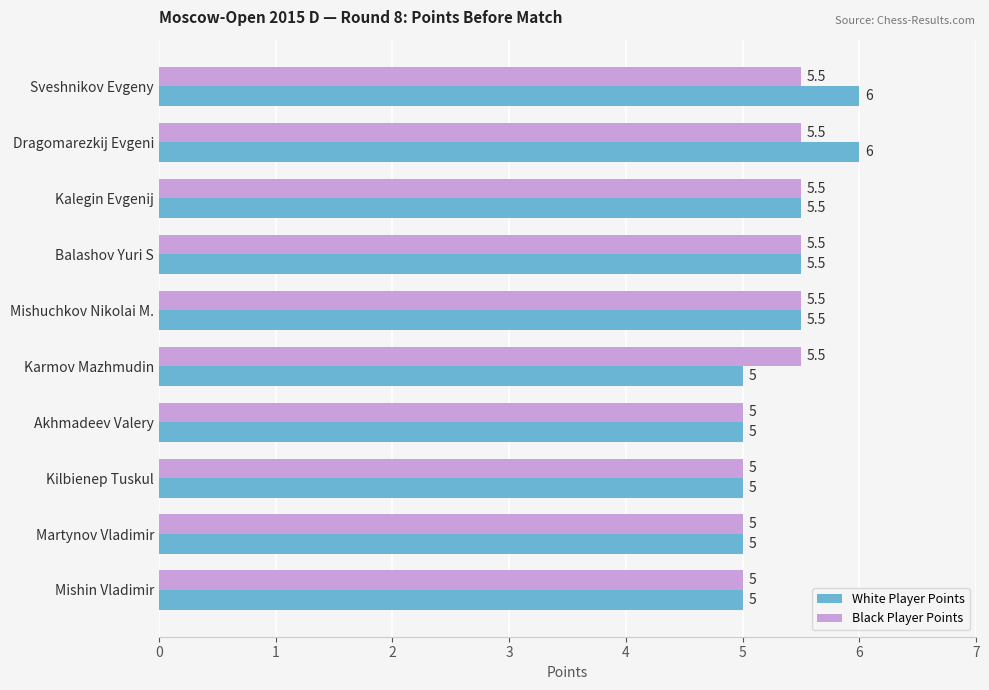

Which series has the largest total across all categories?

White Player Points